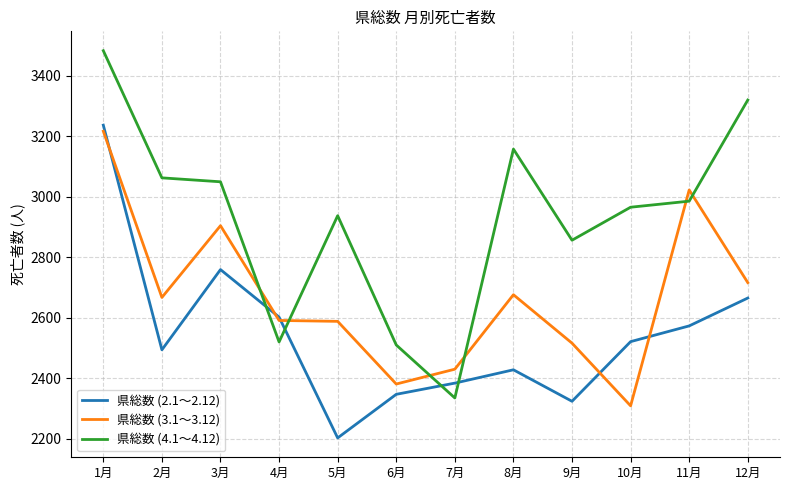

At how many categories does at least one series exceed 2377?

12